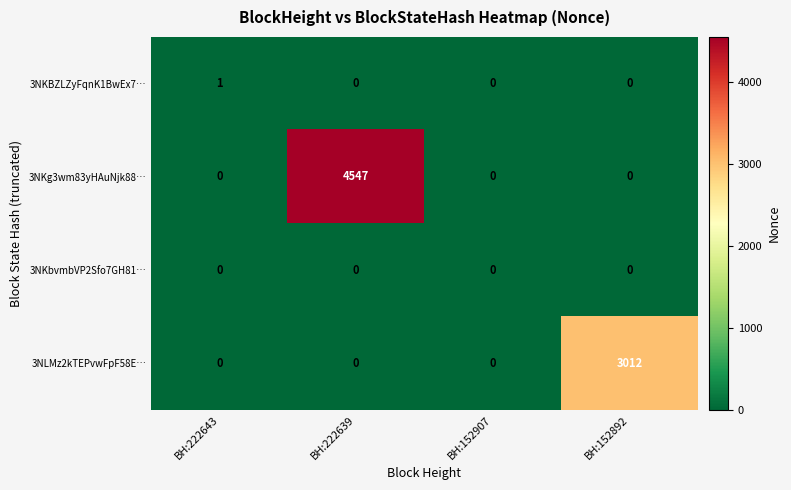

True or false: 3NKBZLZyFqnK1BwEx7… has a value of 0 at BH:222639.

True